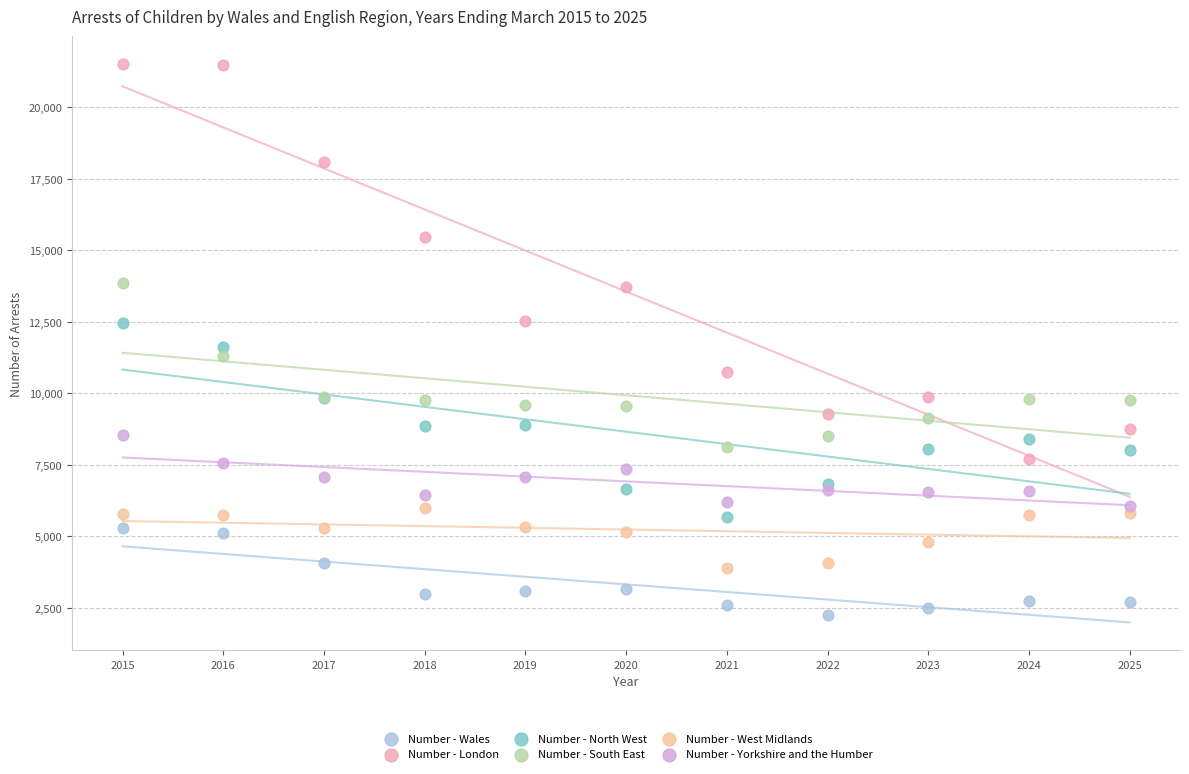

Which series has the widest spread of Y values?

Number - London